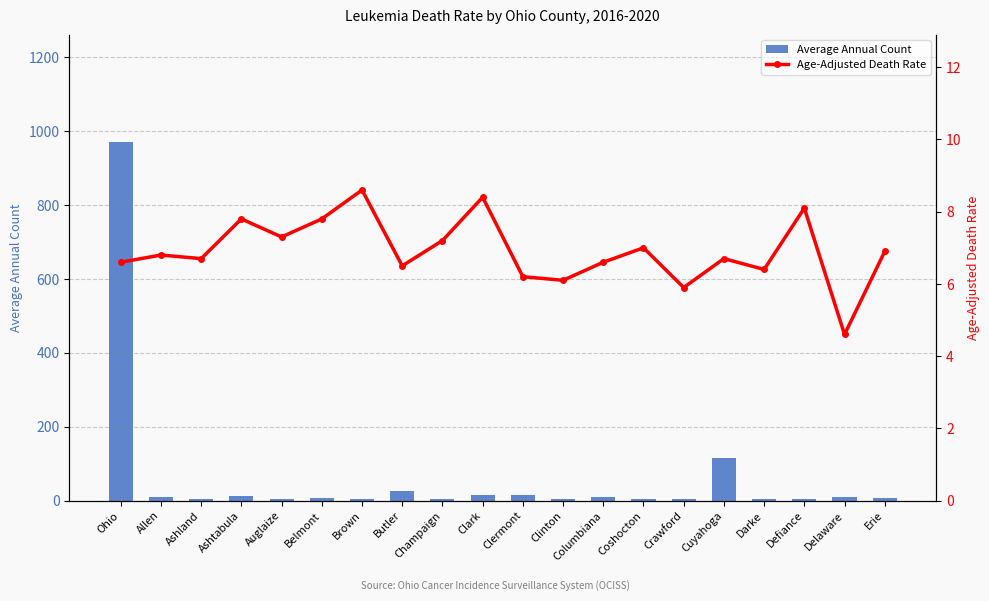

Rank the series at Columbiana from highest to lowest value.

Average Annual Count, Age-Adjusted Death Rate